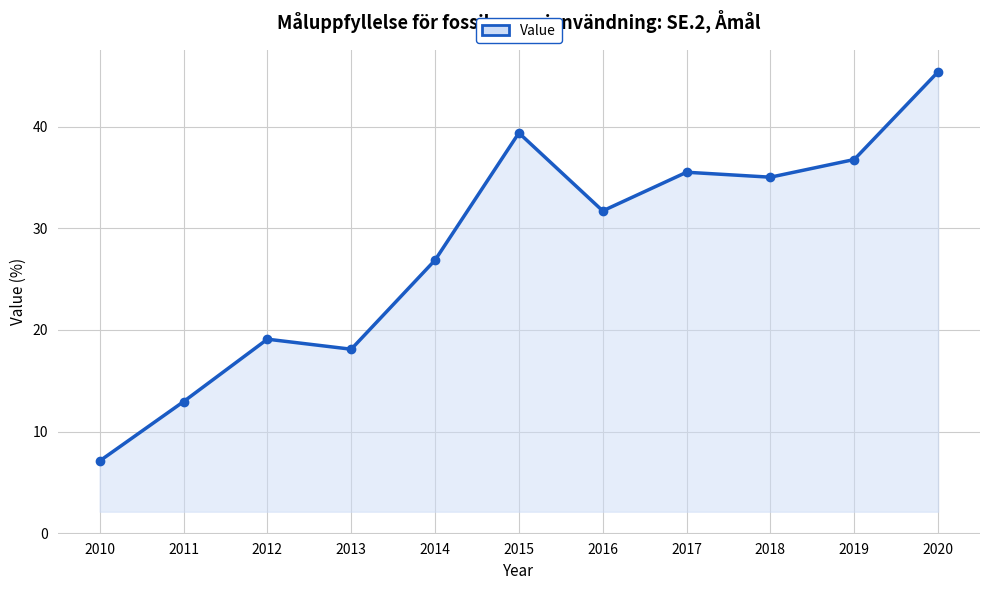

What is the value of the 3rd point from the left?

19.1